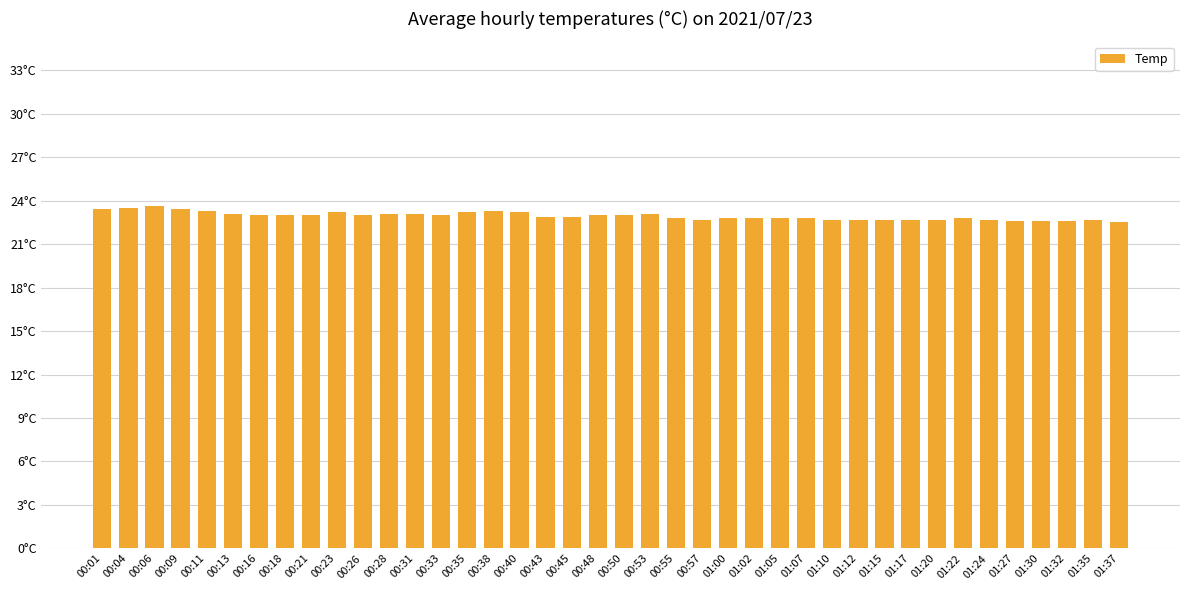

What is the maximum value shown in the chart?

23.6